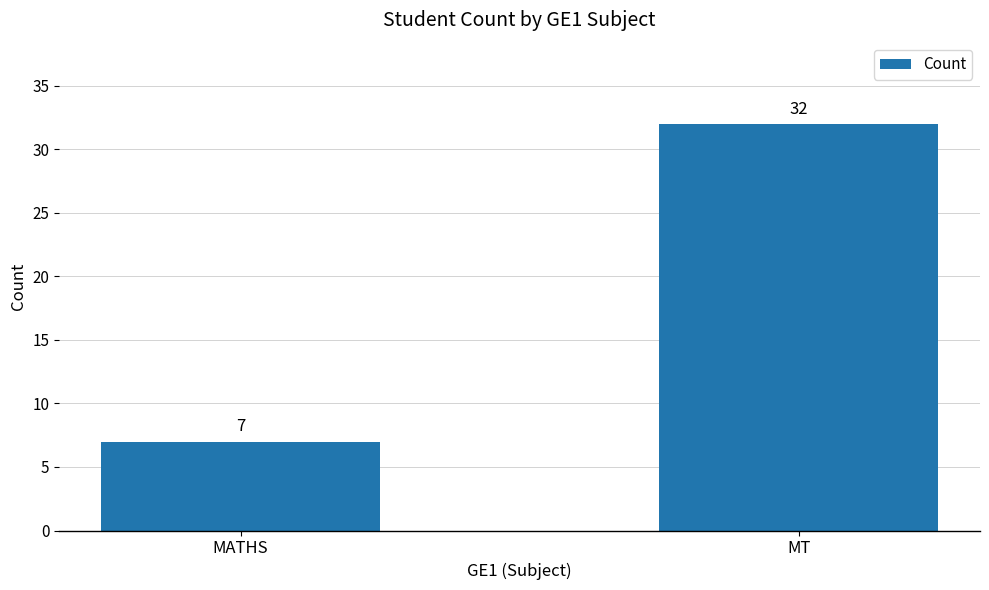

The value at MATHS is 10. True or false?

False